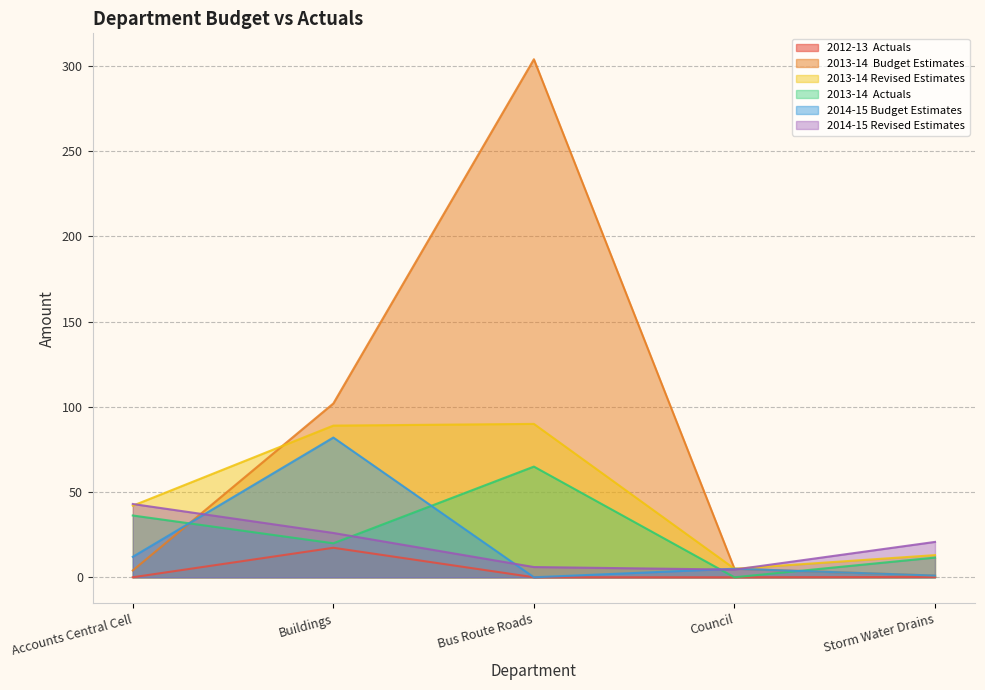

What is the average value of the 2014-15 Revised Estimates series?

20.1